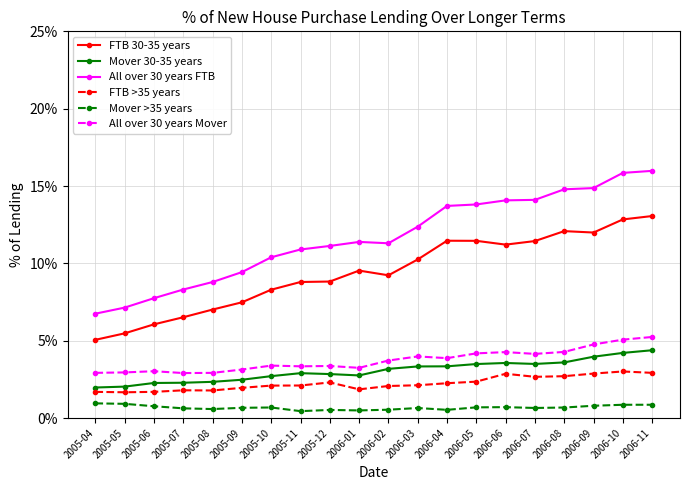

Between 2006-04 and 2006-10, which series saw the biggest shift?

All over 30 years FTB